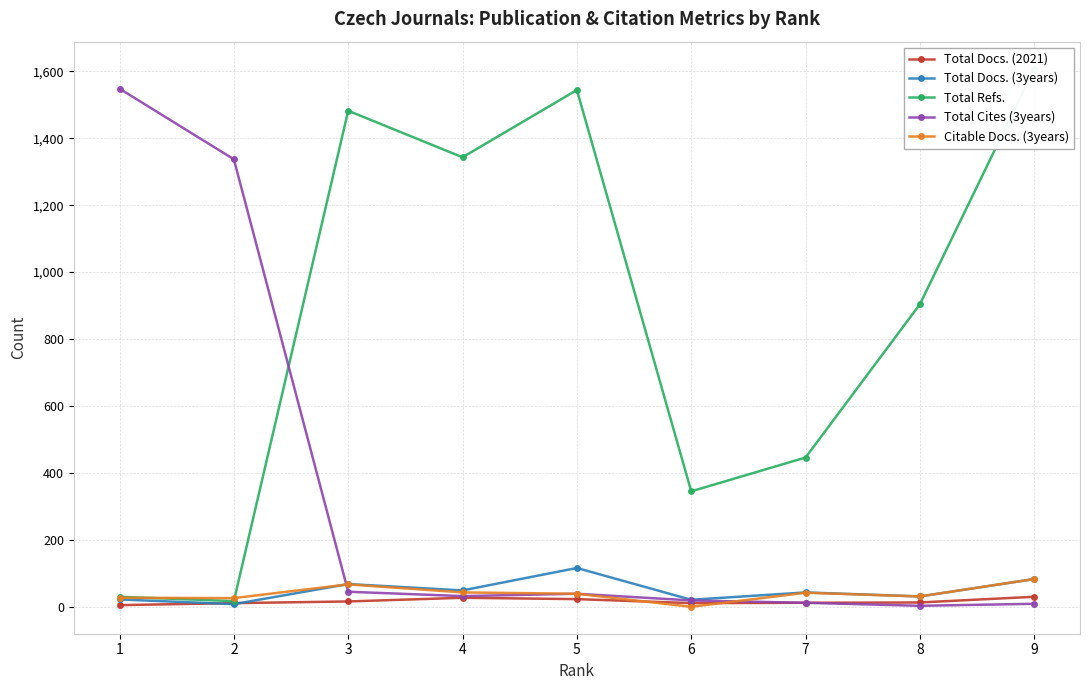

The Citable Docs. (3years) series shows 39 at 5. True or false?

True